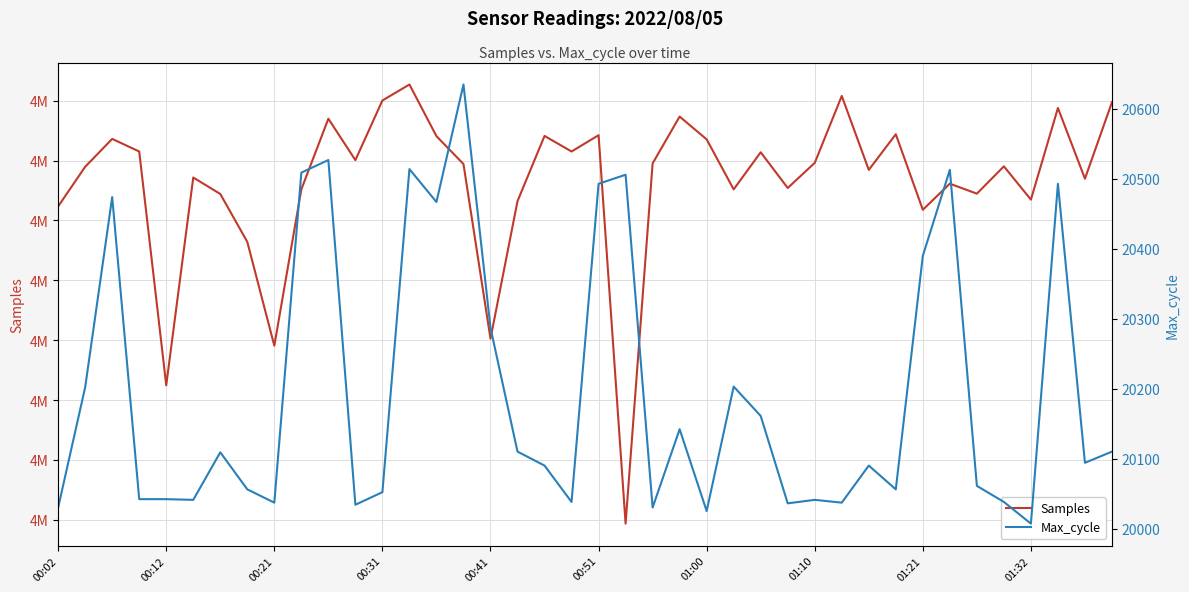

What is the highest value of the Samples series?

4851346